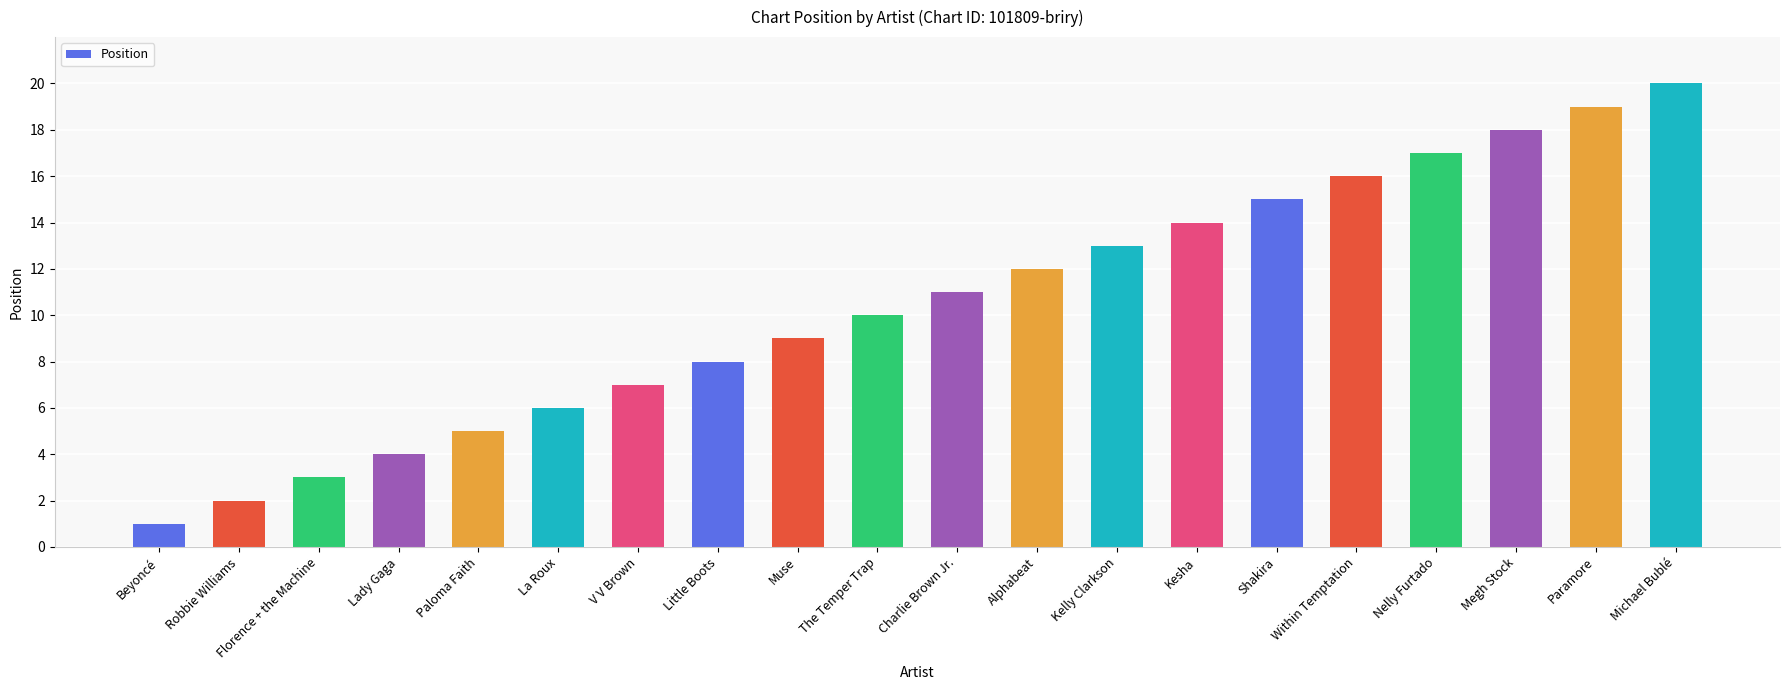

What is the label of the 13th bar from the left?

Kelly Clarkson